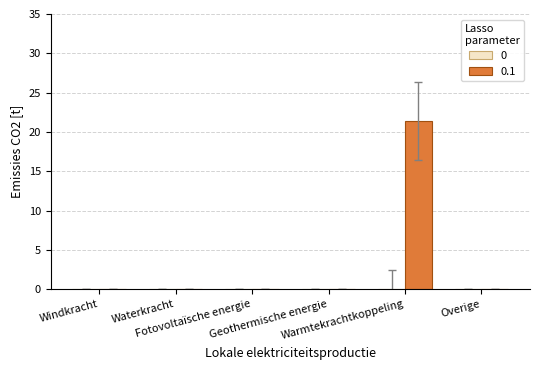

The chart shows a value of 0.0 at Geothermische energie. True or false?

True